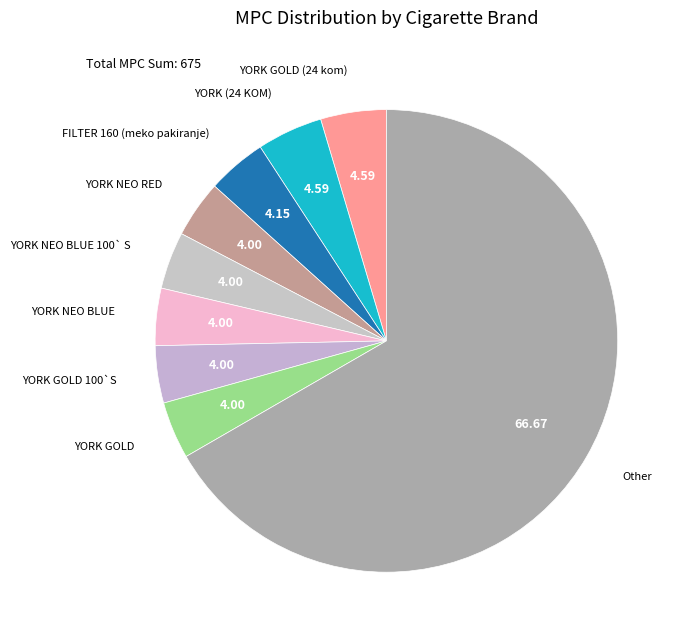

How many segments does this pie chart have?

9